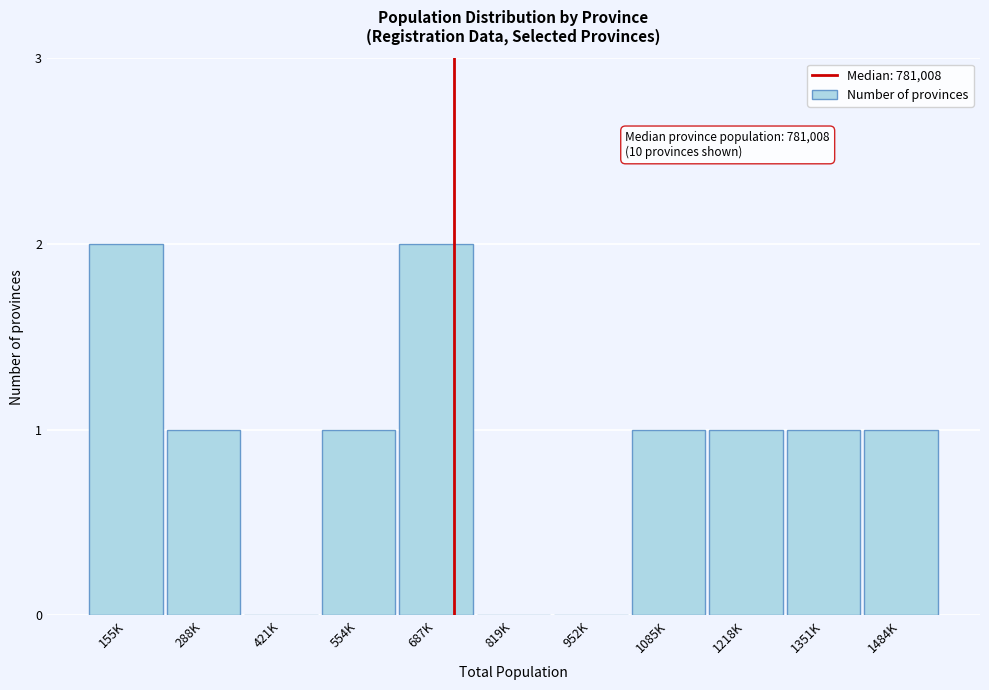

Reading left to right, extract all data points from this chart.

155K=2	288K=1	421K=0	554K=1	687K=2	819K=0	952K=0	1085K=1	1218K=1	1351K=1	1484K=1